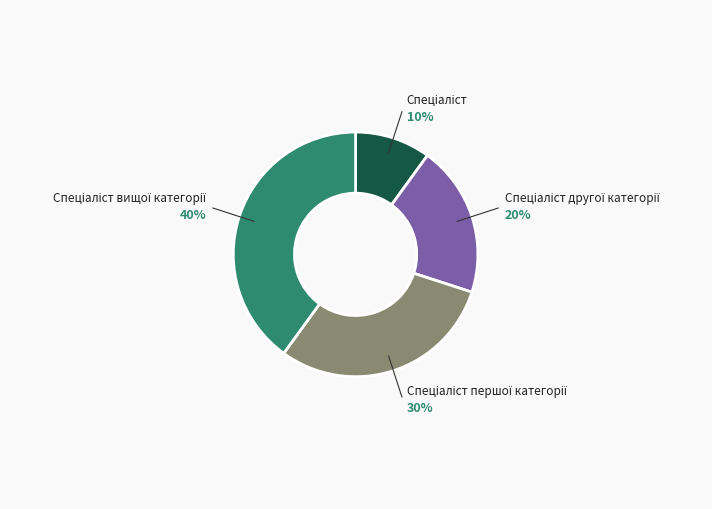

Count the number of slices in the pie.

4